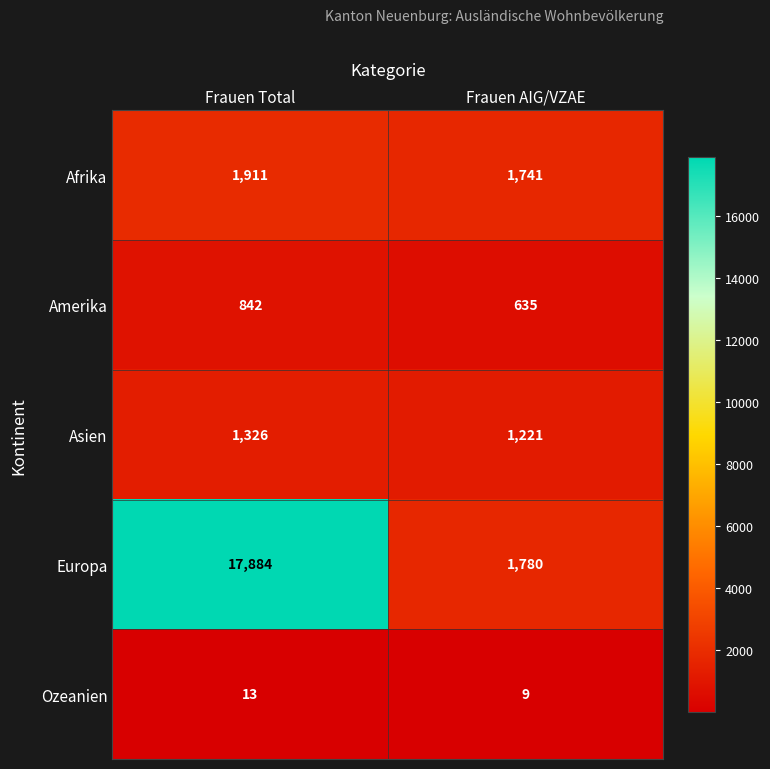

Read the Ozeanien value at Frauen AIG/VZAE.

9